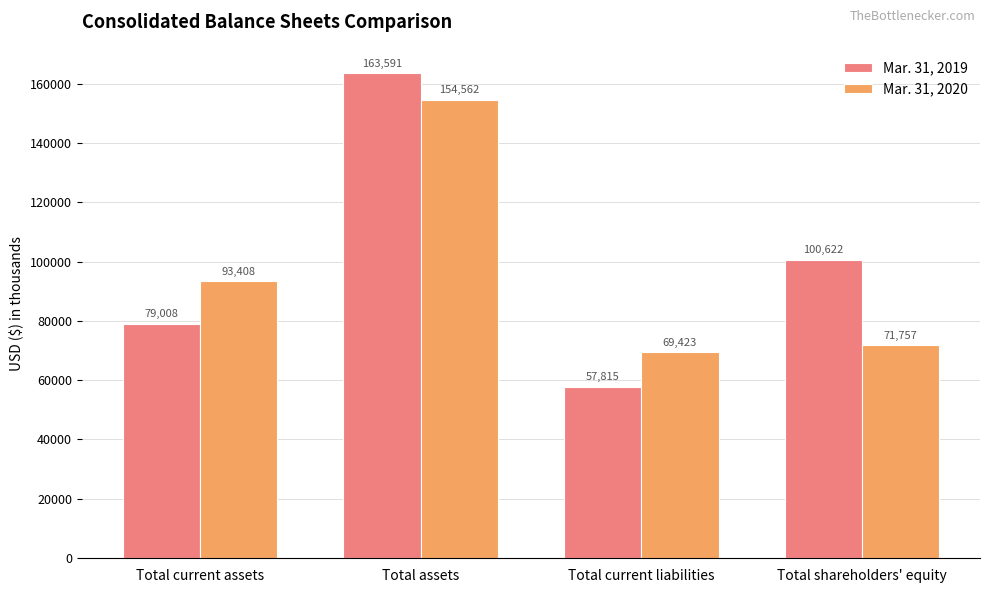

What is the sum of all Mar. 31, 2020 values?

389150